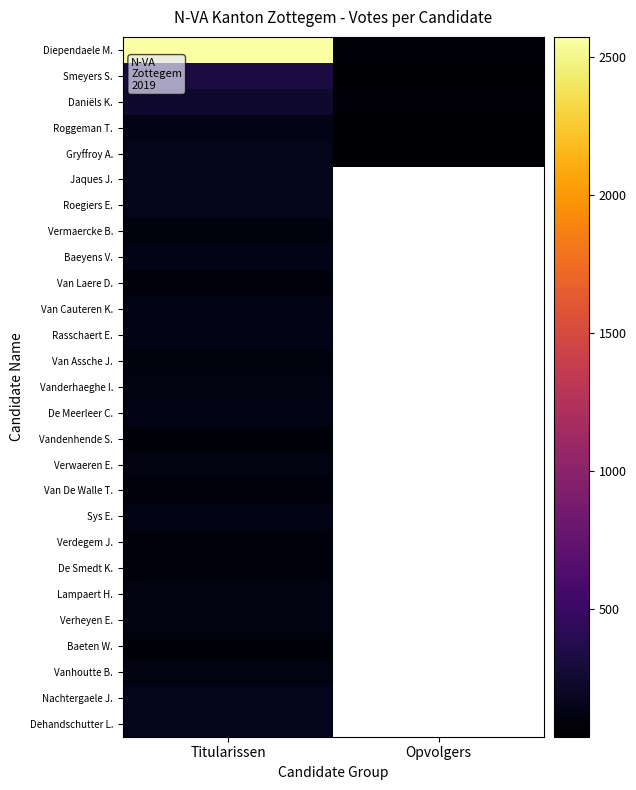

Count the number of data series in this chart.

27